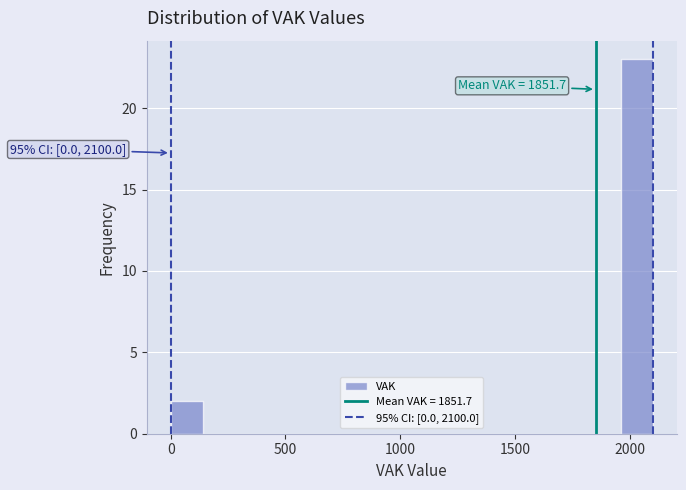

Read against the x-axis, roughly where is the centre of the tallest bar?

2050